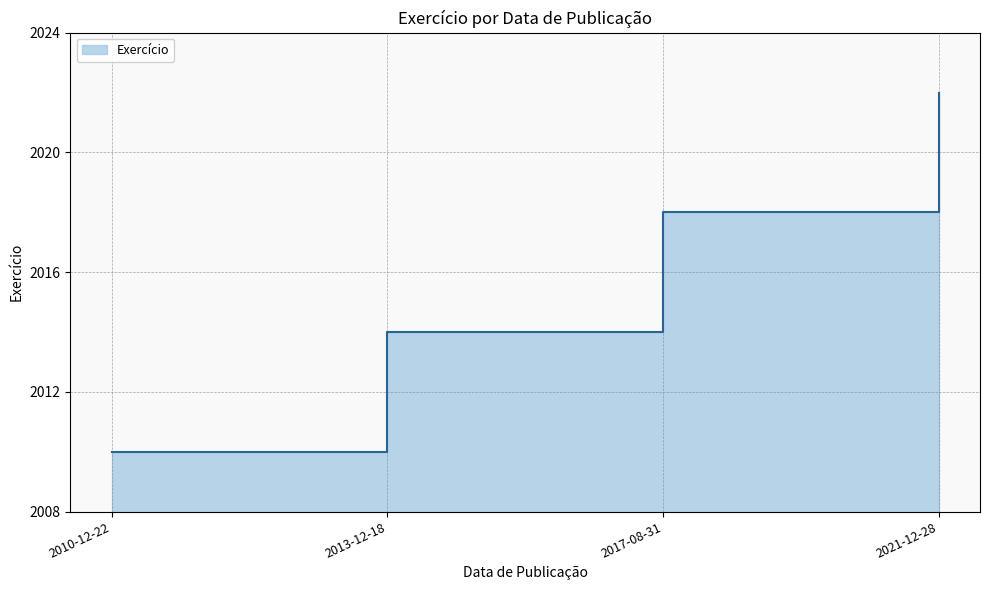

What is the value of the 2nd point from the left?

2014